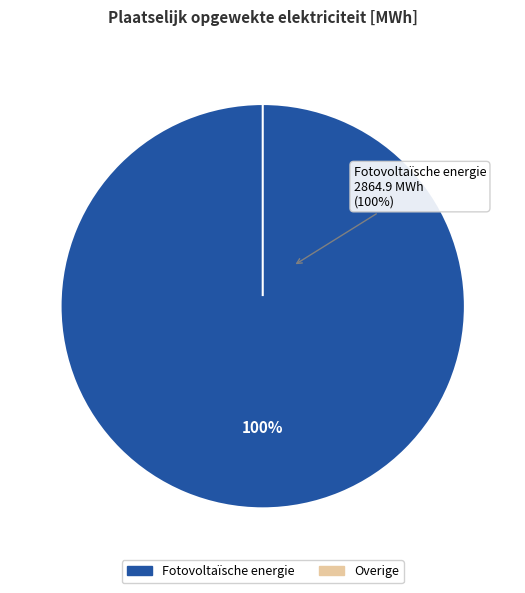

What portion of the pie excludes Warmtekrachtkoppeling?

100.0%